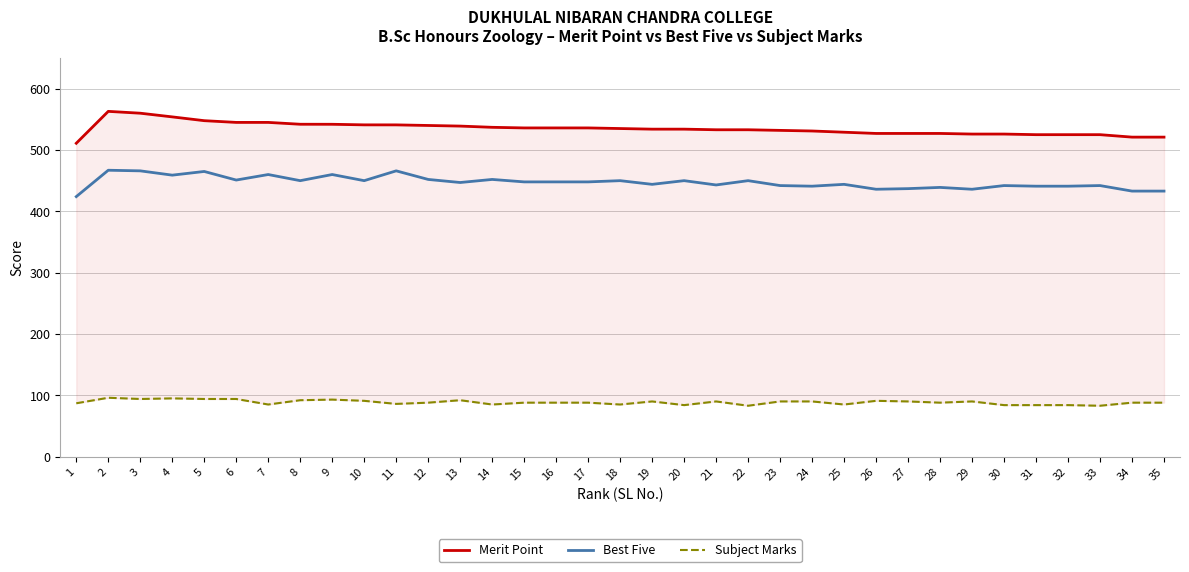

What are all the series names shown in the legend?

Merit Point, Best Five, Subject Marks